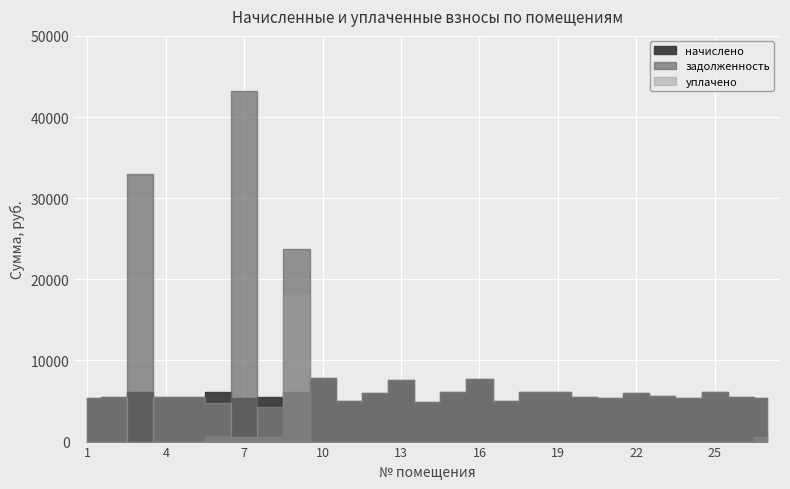

What is the spread (max minus min) of values at 3?

33006.6